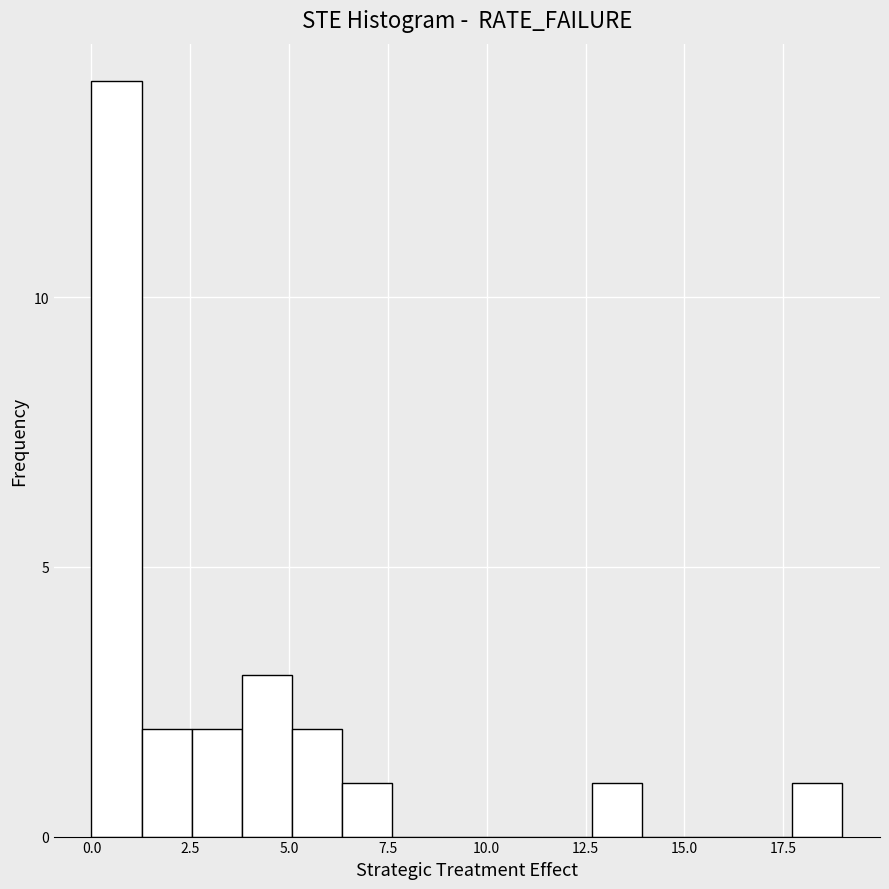

Read against the x-axis, roughly where is the centre of the tallest bar?

0.5